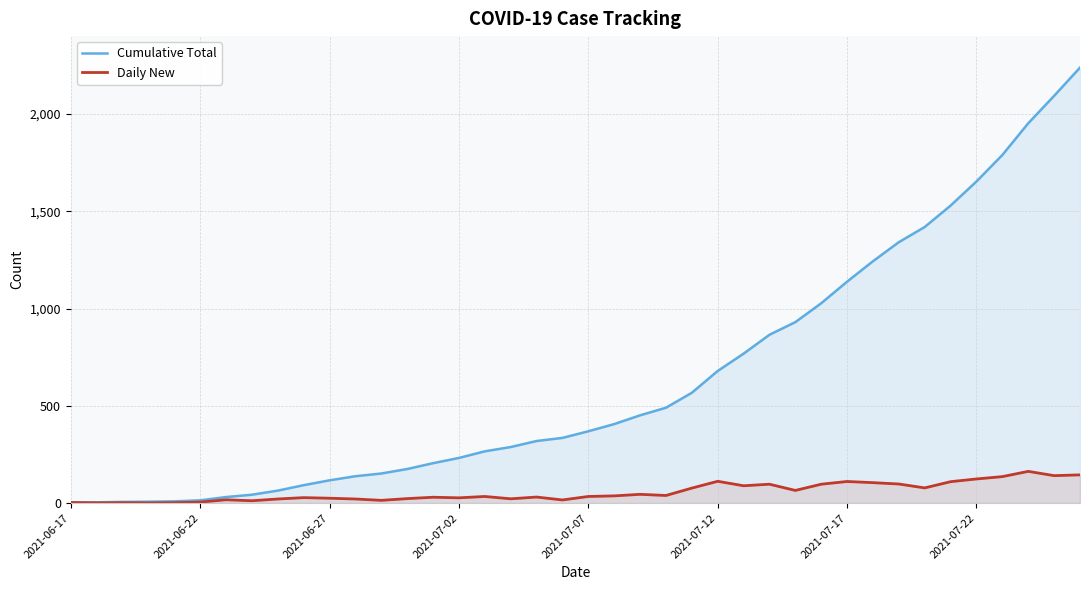

Which series has the largest total across all categories?

Cumulative Total